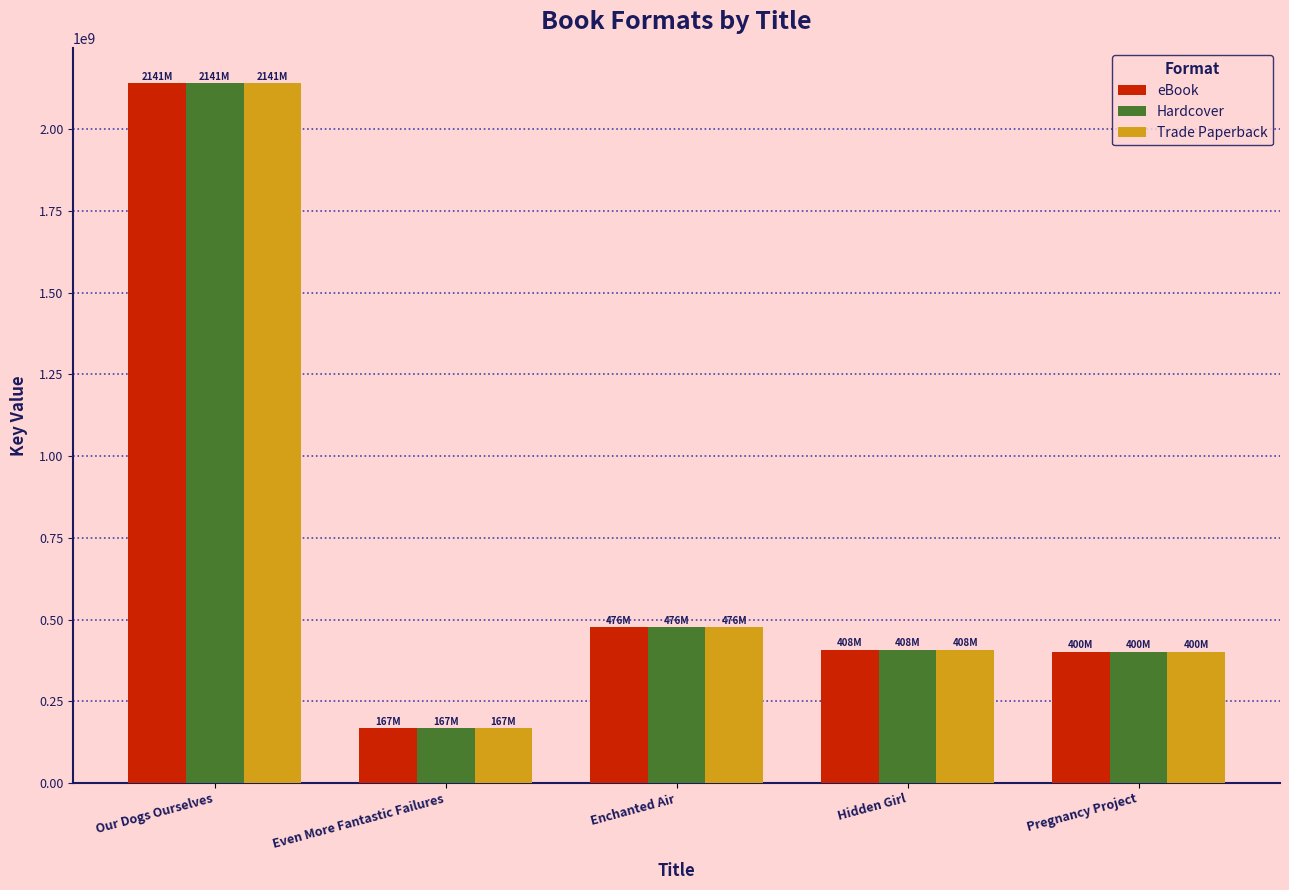

What is the greatest value displayed?

2140741775